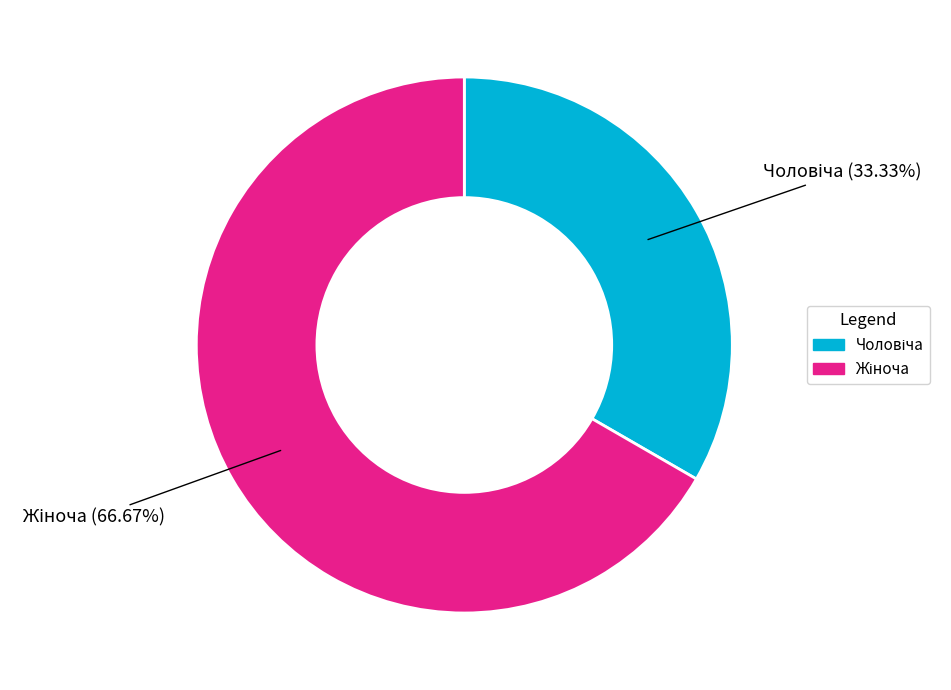

Does any single category account for the majority?

Yes